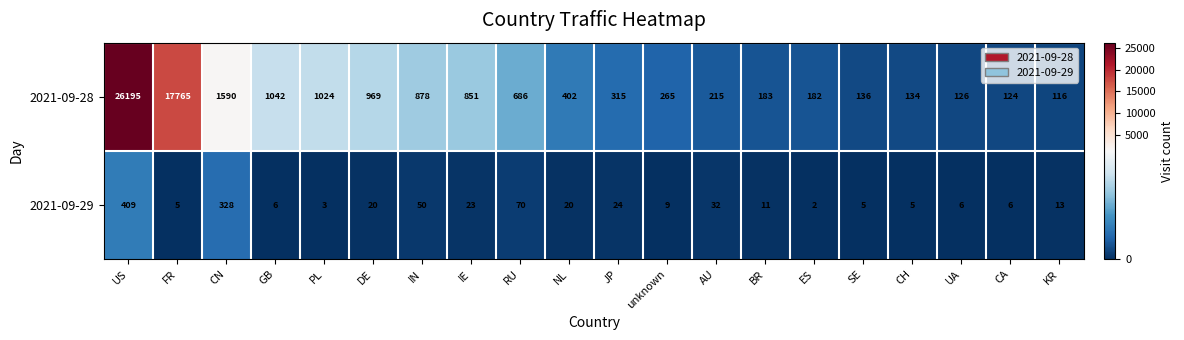

The value of 2021-09-29 at NL is 9. True or false?

False